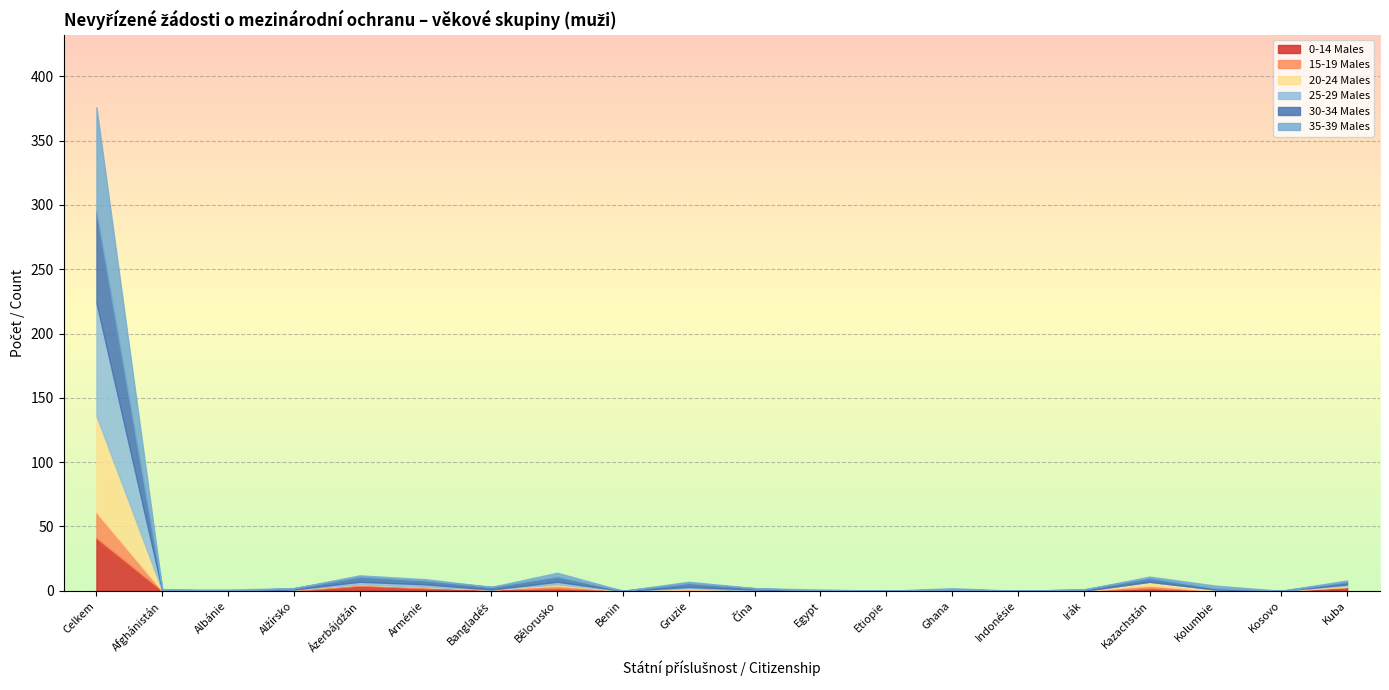

Reading right to left, extract all data points from this chart.

0-14 Males: Kuba=3	Kosovo=0	Kolumbie=0	Kazachstán=2	Irák=0	Indonésie=0	Ghana=1	Etiopie=0	Egypt=0	Čína=0	Gruzie=1	Benin=0	Bělorusko=2	Bangladéš=1	Arménie=2	Ázerbájdžán=4	Alžírsko=0	Albánie=0	Afghánistán=0	Celkem=41
15-19 Males: Kuba=0	Kosovo=0	Kolumbie=0	Kazachstán=2	Irák=0	Indonésie=0	Ghana=0	Etiopie=0	Egypt=0	Čína=0	Gruzie=0	Benin=0	Bělorusko=2	Bangladéš=0	Arménie=1	Ázerbájdžán=1	Alžírsko=1	Albánie=0	Afghánistán=0	Celkem=20
20-24 Males: Kuba=1	Kosovo=0	Kolumbie=1	Kazachstán=3	Irák=0	Indonésie=0	Ghana=0	Etiopie=0	Egypt=0	Čína=0	Gruzie=1	Benin=0	Bělorusko=1	Bangladéš=0	Arménie=0	Ázerbájdžán=0	Alžírsko=0	Albánie=0	Afghánistán=0	Celkem=75
25-29 Males: Kuba=1	Kosovo=0	Kolumbie=0	Kazachstán=0	Irák=0	Indonésie=0	Ghana=0	Etiopie=0	Egypt=0	Čína=1	Gruzie=1	Benin=0	Bělorusko=2	Bangladéš=0	Arménie=2	Ázerbájdžán=2	Alžírsko=0	Albánie=0	Afghánistán=0	Celkem=88
30-34 Males: Kuba=2	Kosovo=0	Kolumbie=1	Kazachstán=3	Irák=1	Indonésie=0	Ghana=0	Etiopie=0	Egypt=0	Čína=1	Gruzie=3	Benin=0	Bělorusko=4	Bangladéš=2	Arménie=3	Ázerbájdžán=4	Alžírsko=1	Albánie=0	Afghánistán=1	Celkem=71
35-39 Males: Kuba=1	Kosovo=0	Kolumbie=2	Kazachstán=1	Irák=0	Indonésie=0	Ghana=1	Etiopie=0	Egypt=1	Čína=0	Gruzie=1	Benin=0	Bělorusko=3	Bangladéš=0	Arménie=1	Ázerbájdžán=1	Alžírsko=0	Albánie=1	Afghánistán=0	Celkem=81